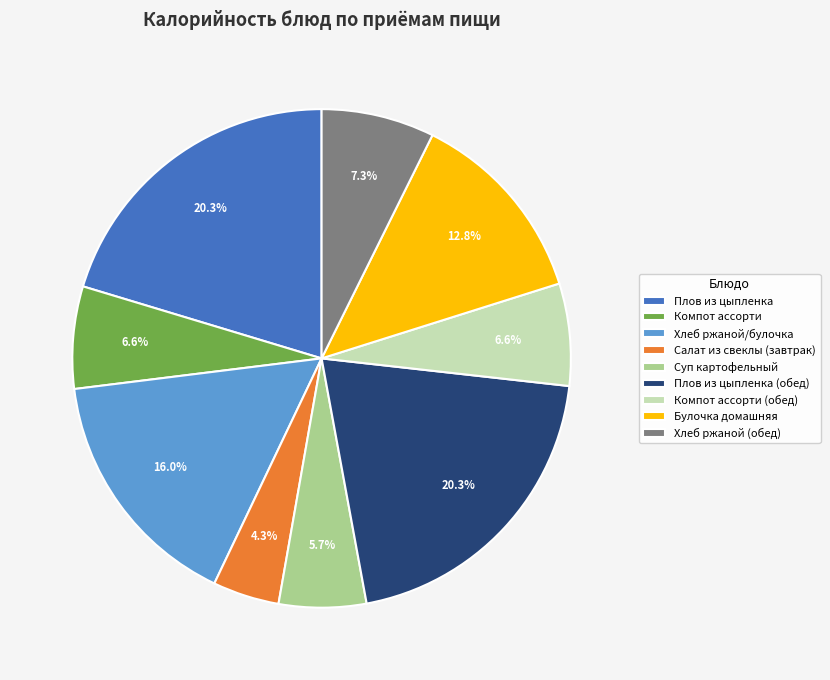

What is the smallest slice in the pie chart?

Салат из свеклы (завтрак)